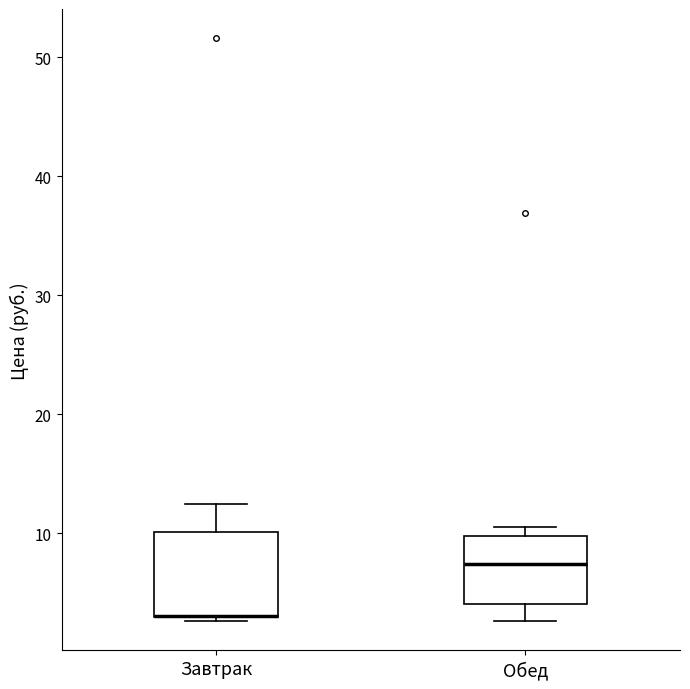

Where is the upper edge of the box for Обед on the y-axis? The values are not printed on the chart, so give them approximately, as read against the axis.

10